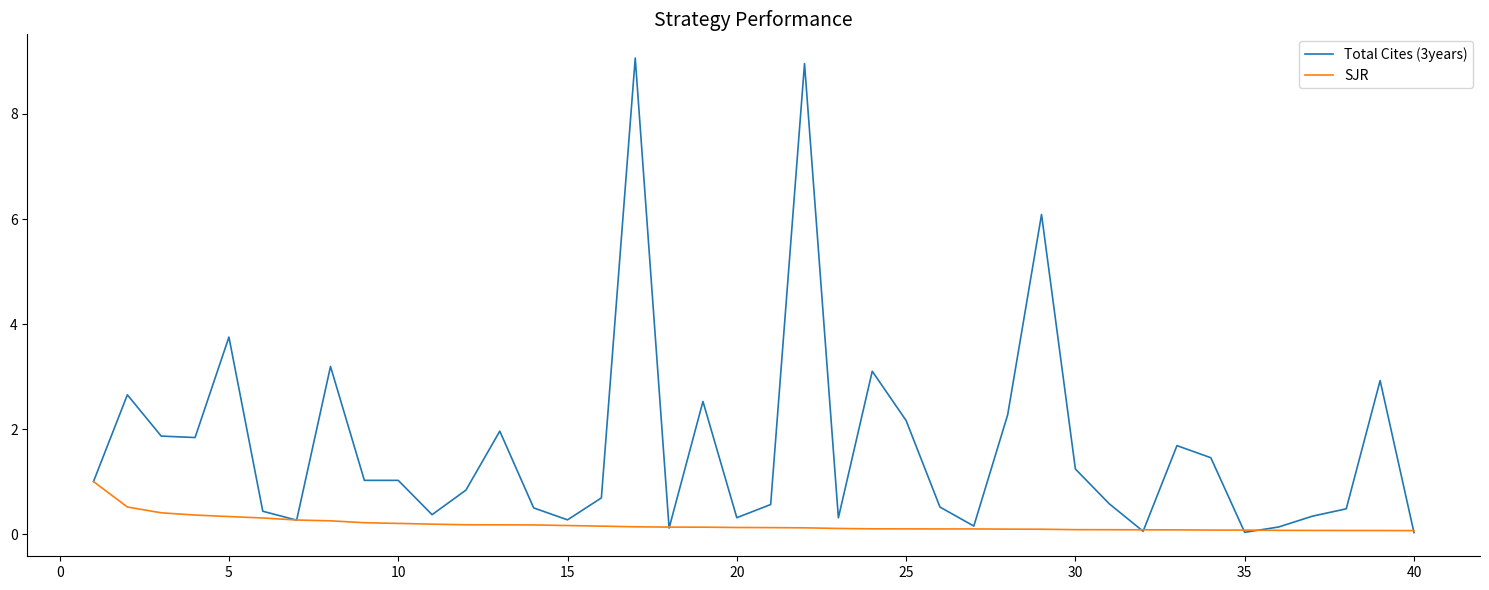

Rank the series by their maximum value, from lowest to highest.

SJR, Total Cites (3years)